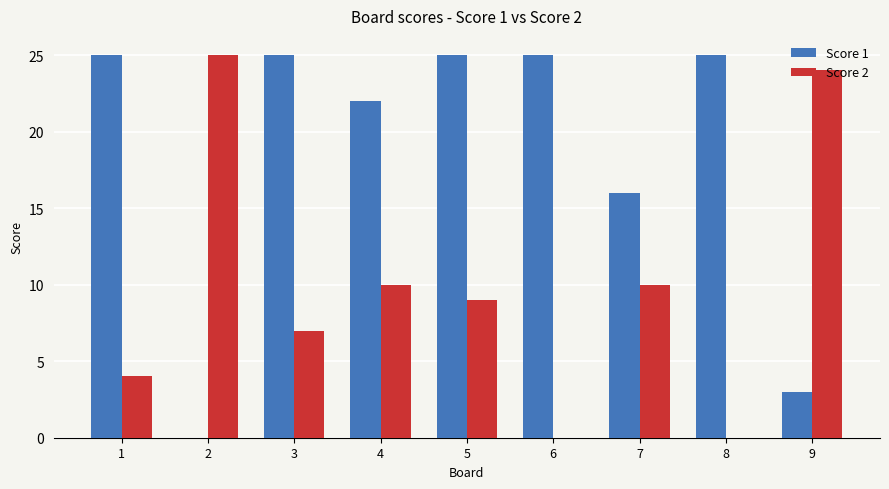

Count the number of data series in this chart.

2